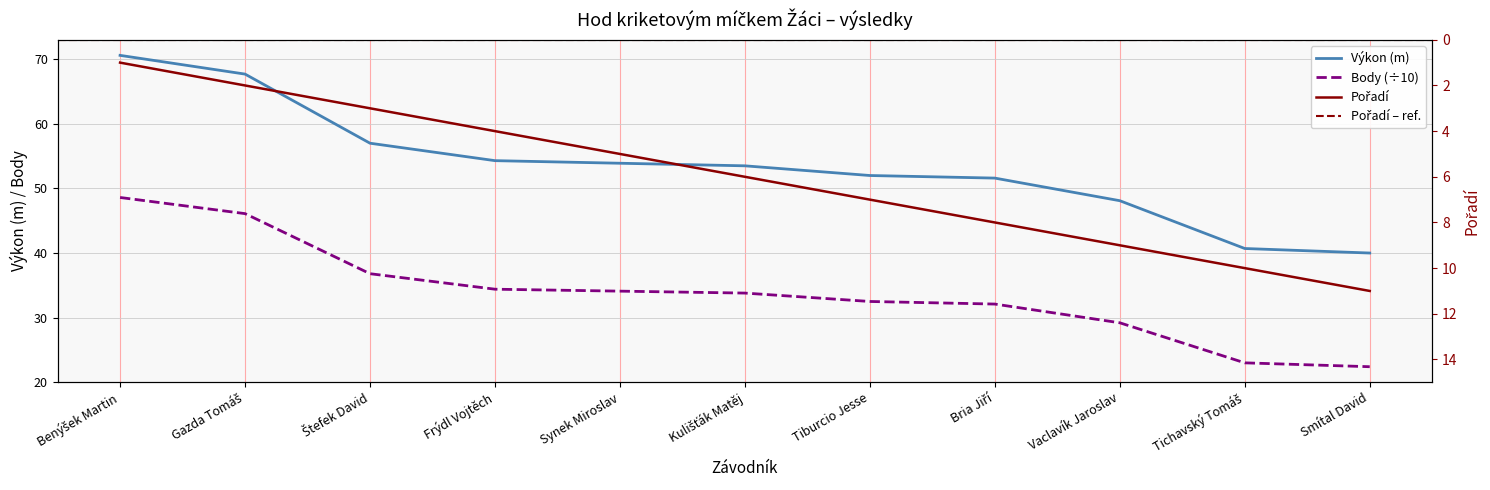

True or false: Výkon and Body intersect in this chart.

False